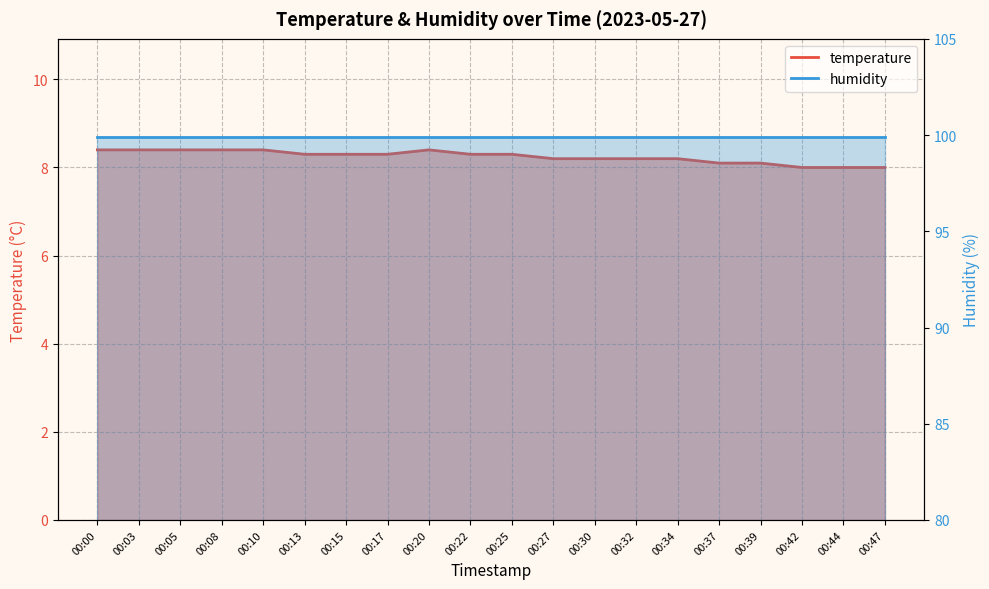

List the labels in order of value, largest first.

00:00, 00:03, 00:05, 00:08, 00:10, 00:20, 00:13, 00:15, 00:17, 00:22, 00:25, 00:27, 00:30, 00:32, 00:34, 00:37, 00:39, 00:42, 00:44, 00:47